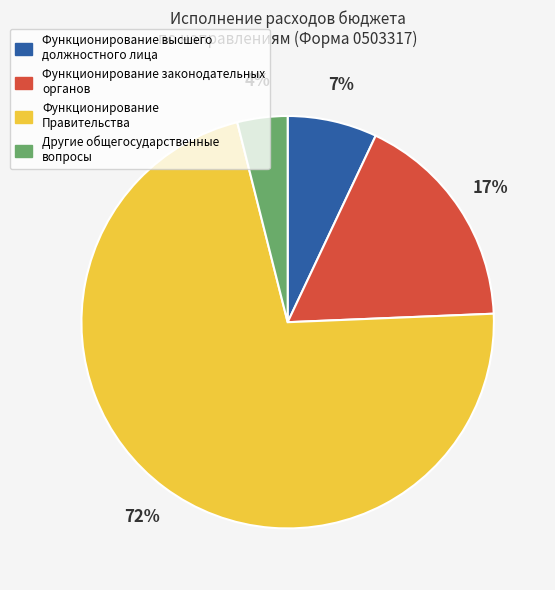

Do Функционирование высшего должностного лица and Функционирование Правительства together represent more than half of the pie?

Yes